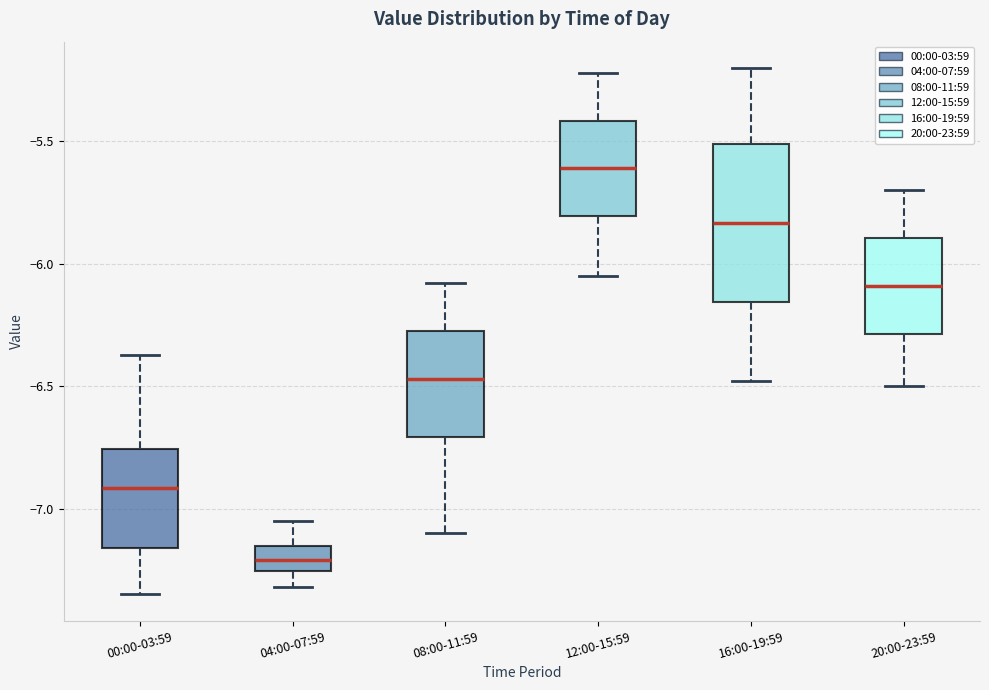

Where is the upper edge of the box for 16:00-19:59 on the y-axis? The values are not printed on the chart, so give them approximately, as read against the axis.

-5.50